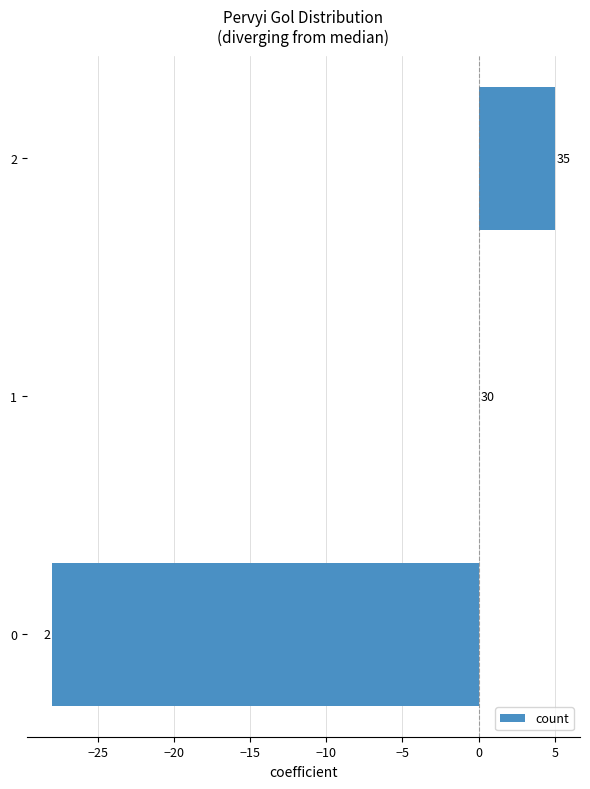

What is the difference between the maximum and second lowest values?

5